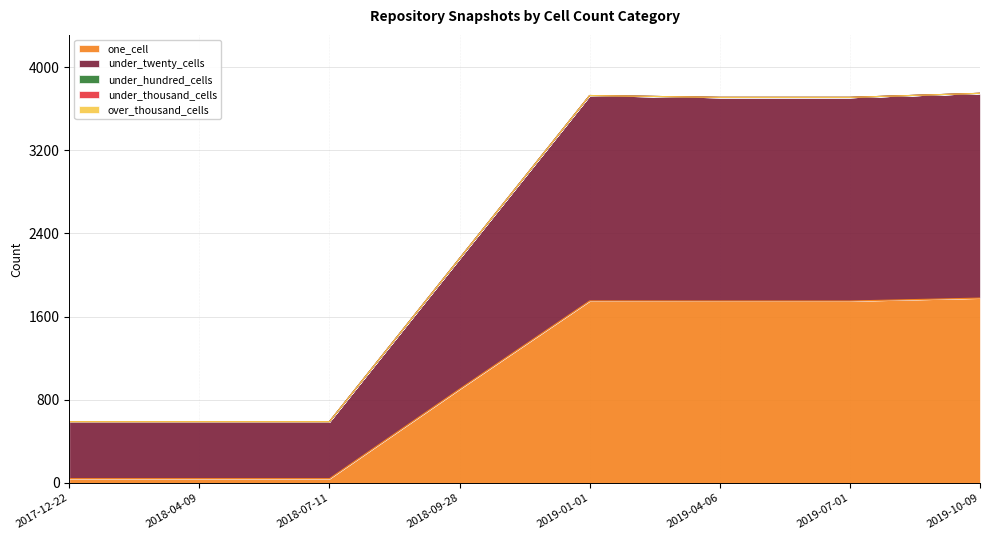

True or false: under_twenty_cells and one_cell intersect in this chart.

False